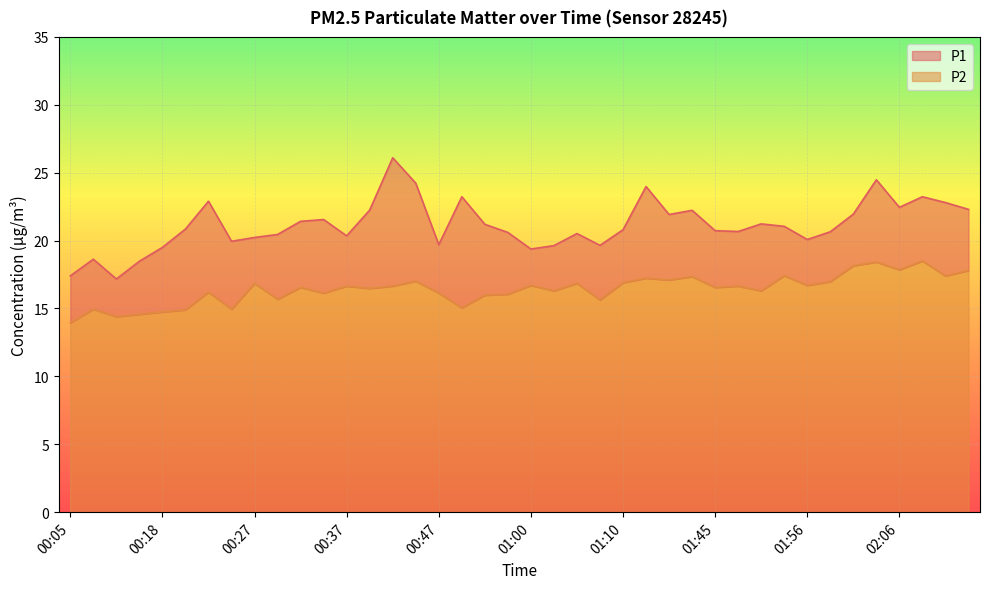

Reading left to right, list all the values displayed in this chart.

P1: 17.4	18.6	17.2	18.5	19.5	20.9	22.9	19.9	20.2	20.4	21.4	21.6	20.4	22.2	26.1	24.2	19.7	23.2	21.2	20.6	19.4	19.6	20.5	19.6	20.8	24.0	21.9	22.2	20.7	20.7	21.2	21.1	20.1	20.6	21.9	24.5	22.4	23.2	22.8	22.3
P2: 13.9	14.9	14.4	14.6	14.8	14.9	16.2	14.9	16.9	15.7	16.6	16.1	16.6	16.5	16.6	17.0	16.1	15.1	16.0	16.1	16.7	16.3	16.9	15.6	16.9	17.2	17.1	17.4	16.6	16.6	16.3	17.4	16.7	17.0	18.1	18.4	17.9	18.5	17.4	17.8